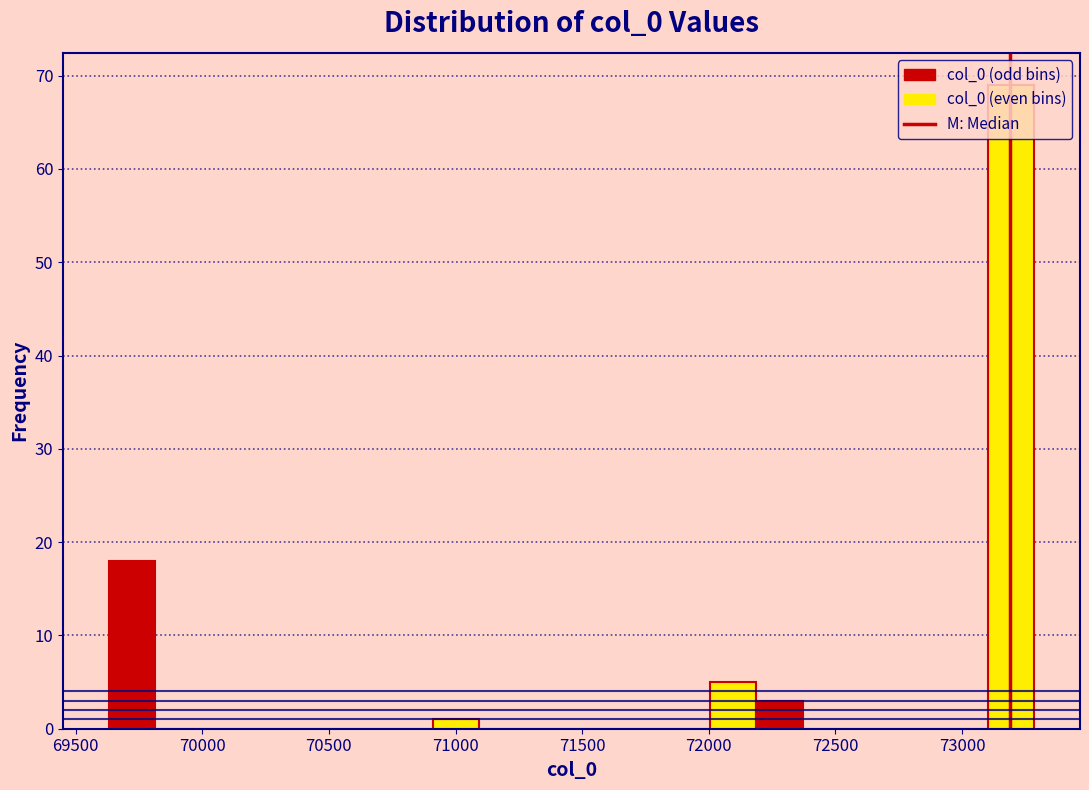

Read against the x-axis, roughly where is the centre of the tallest bar?

73200